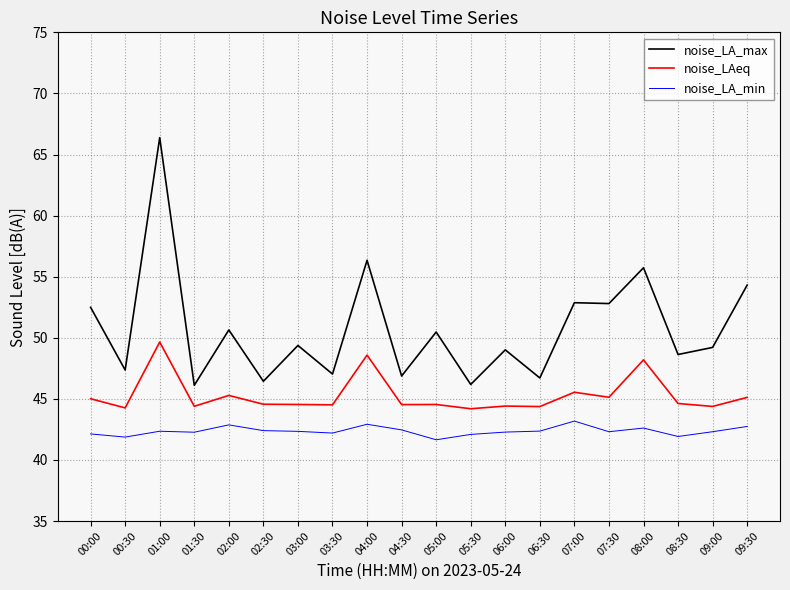

At which category does noise_LA_max reach its first local peak?

01:00